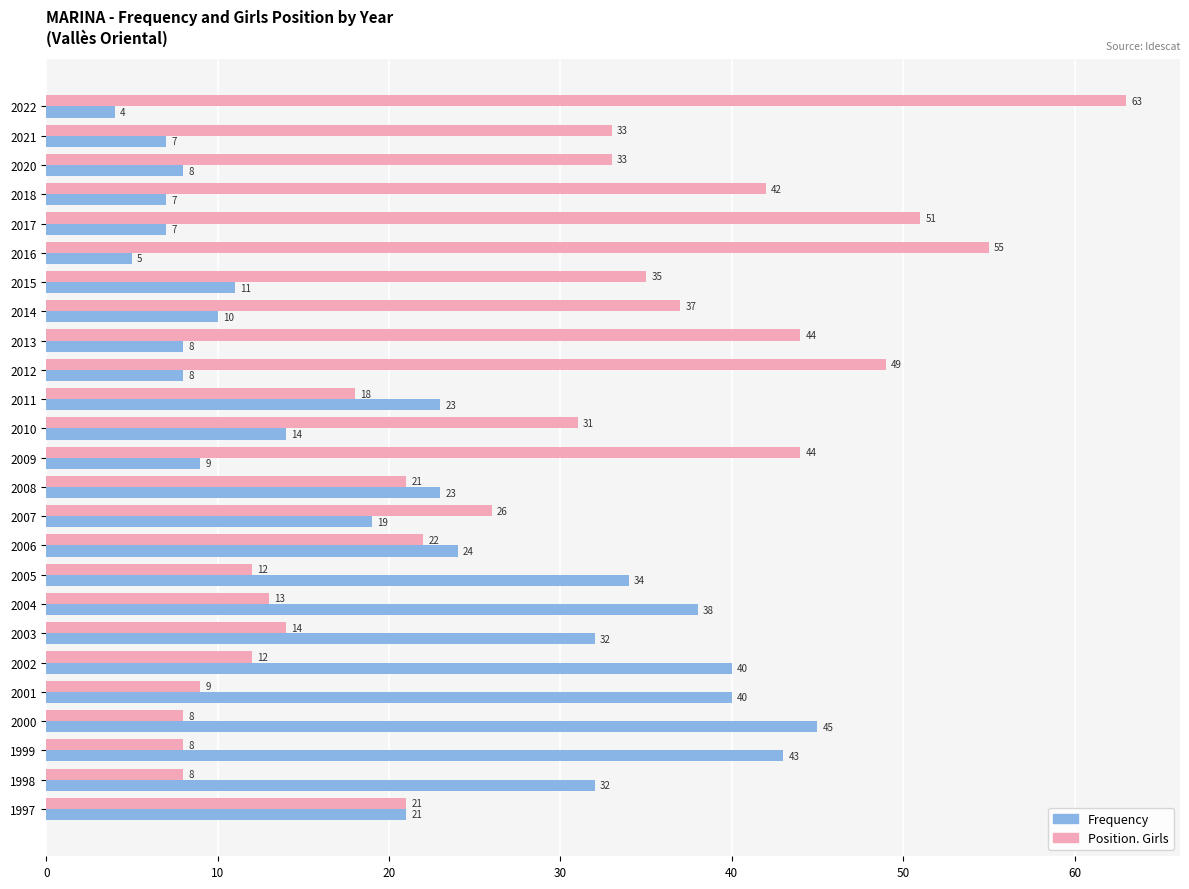

How many distinct data groups are displayed?

2